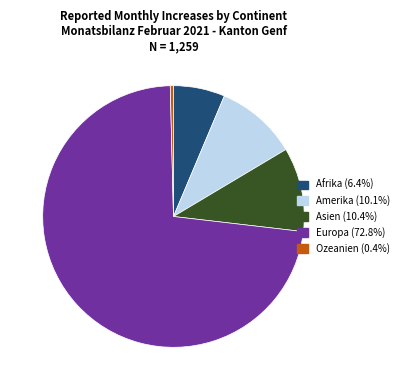

How many slices are in this pie chart?

5